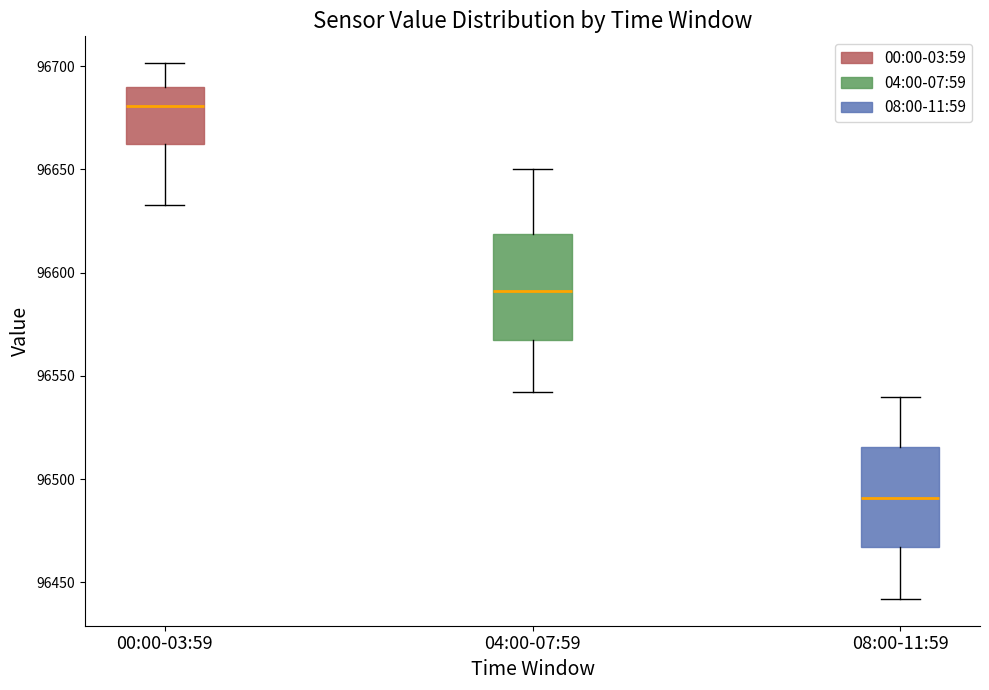

Where does the median line of the box for 08:00-11:59 sit on the y-axis? The values are not printed on the chart, so give them approximately, as read against the axis.

96490